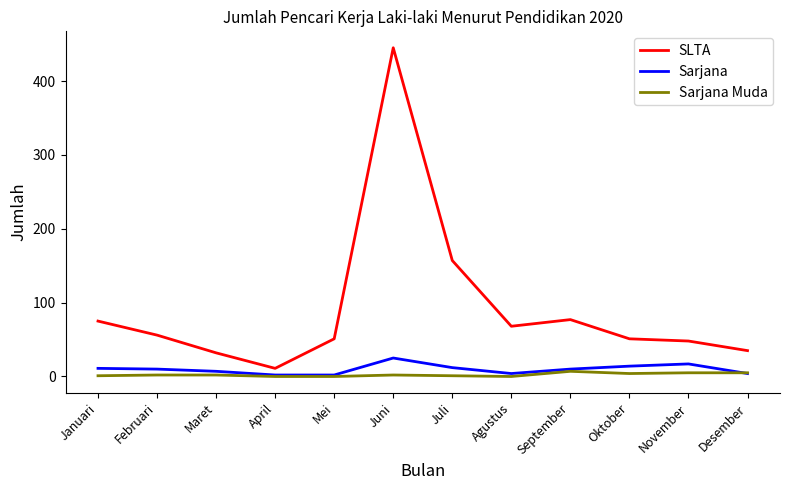

What is the difference between the maximum and minimum values in the SLTA series?

434